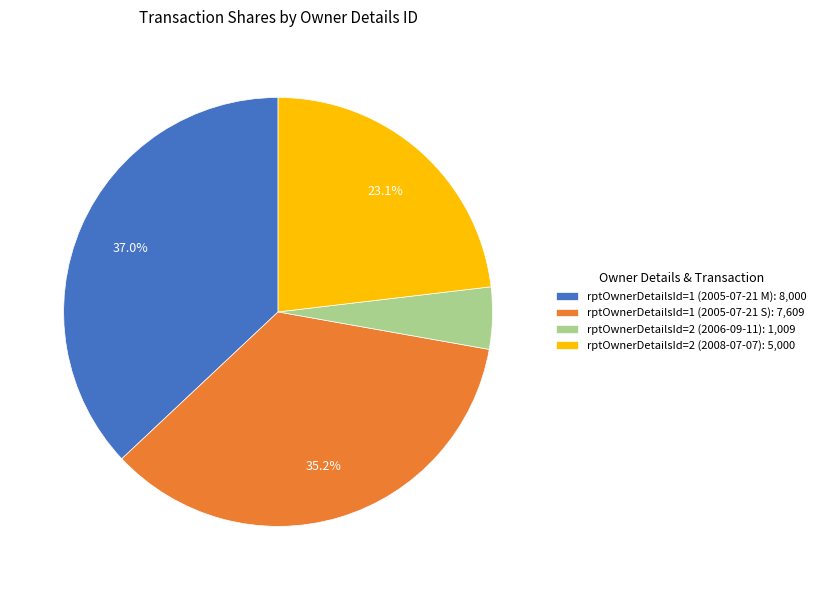

How many slices are in this pie chart?

4